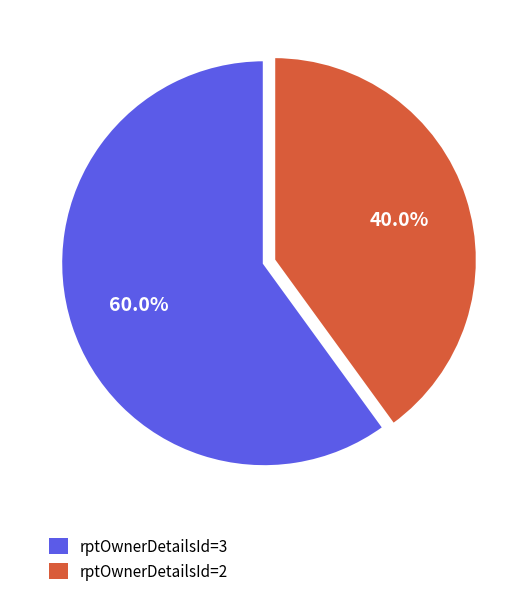

Is it true that rptOwnerDetailsId=2 is 40% of the pie?

True